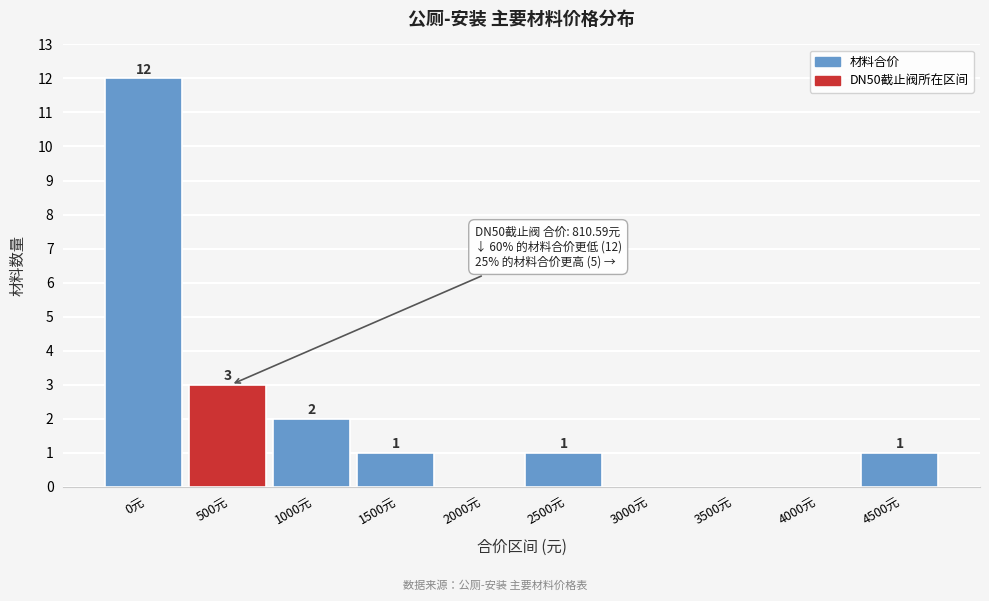

Reading left to right, transcribe all the data shown in this chart.

0元=12	500元=3	1000元=2	1500元=1	2000元=0	2500元=1	3000元=0	3500元=0	4000元=0	4500元=1